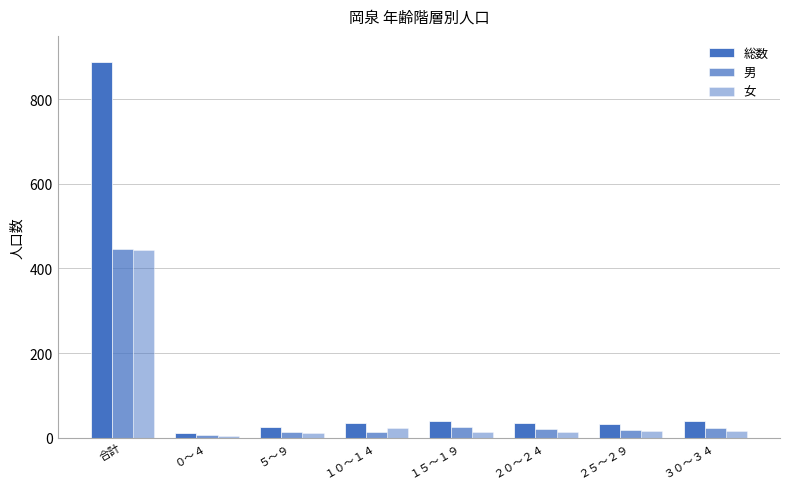

Reading left to right, extract all data points from this chart.

総数: 合計=889	０～４=12	５～９=26	１０～１４=35	１５～１９=40	２０～２４=35	２５～２９=33	３０～３４=39
男: 合計=446	０～４=7	５～９=14	１０～１４=13	１５～１９=26	２０～２４=21	２５～２９=17	３０～３４=24
女: 合計=443	０～４=5	５～９=12	１０～１４=22	１５～１９=14	２０～２４=14	２５～２９=16	３０～３４=15